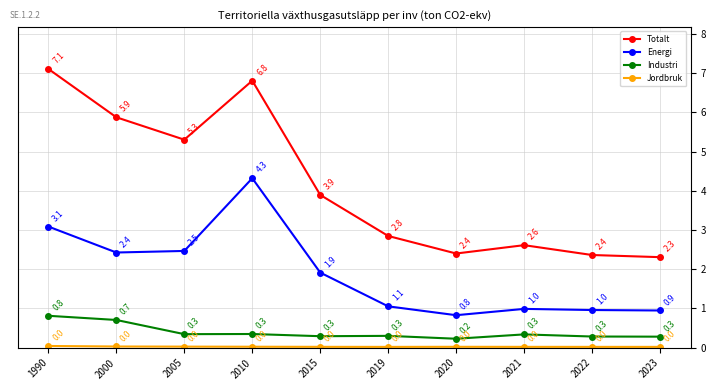

What is the value of the Industri point at the 2nd from the left?

0.7